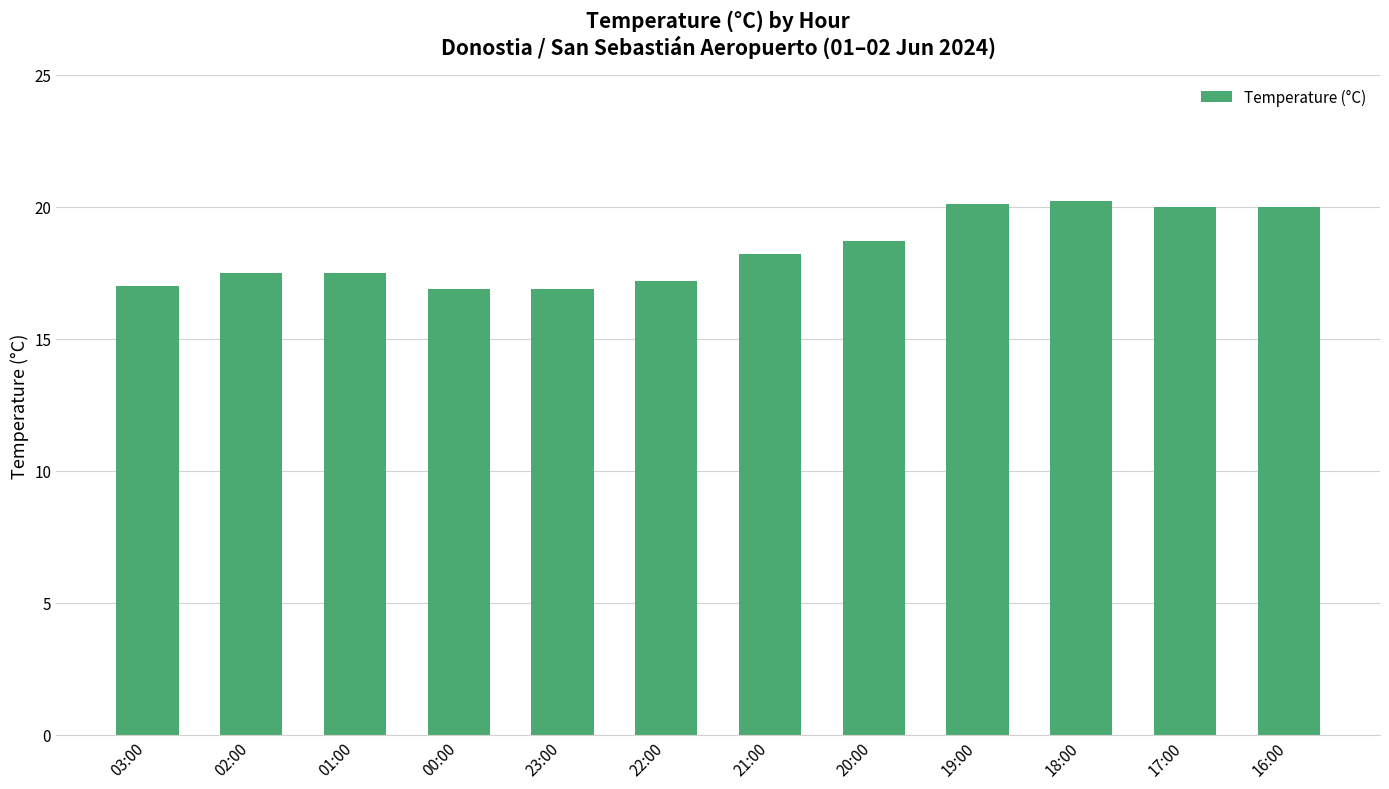

What value does the data have at 19:00?

20.1